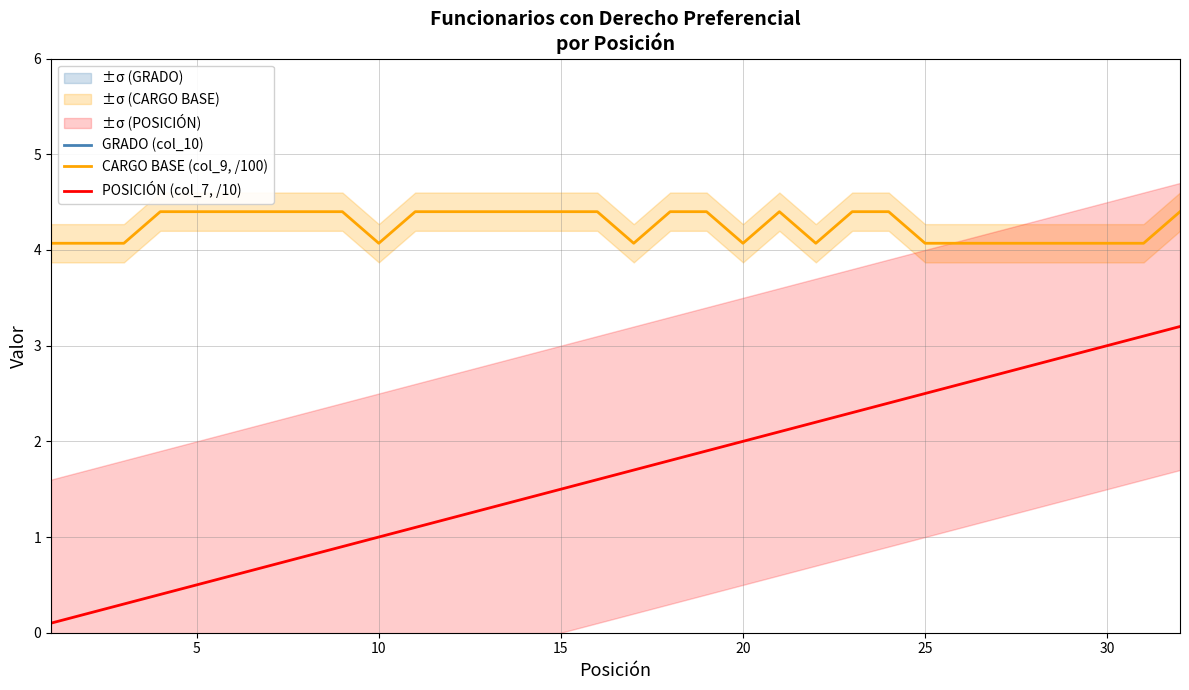

Which series has the widest spread of values?

GRADO (col_10)